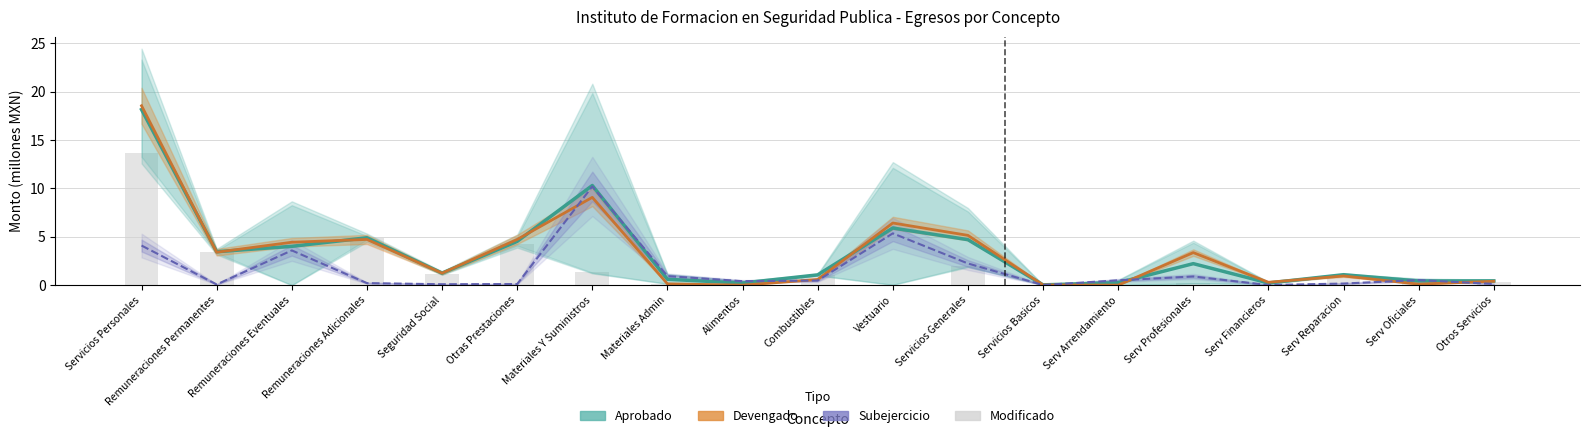

What are all the series names shown in the legend?

Aprobado, Devengado, Subejercicio, Modificado